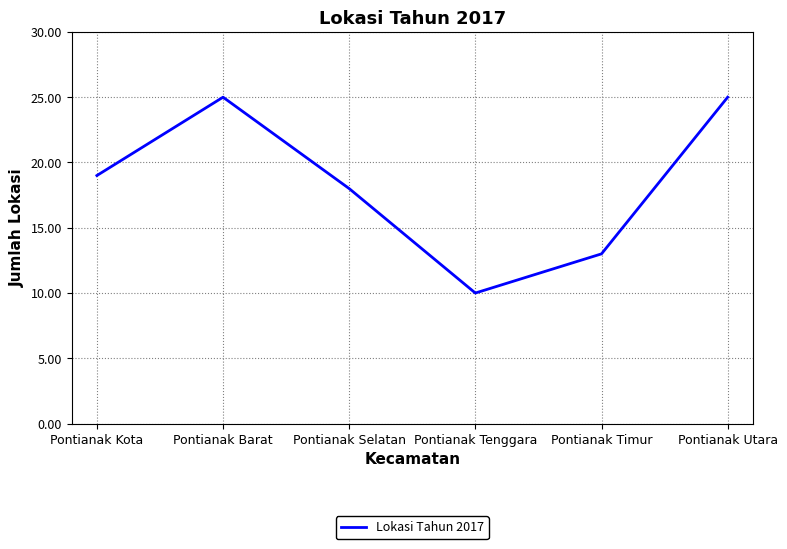

What position from the left is Pontianak Timur?

5